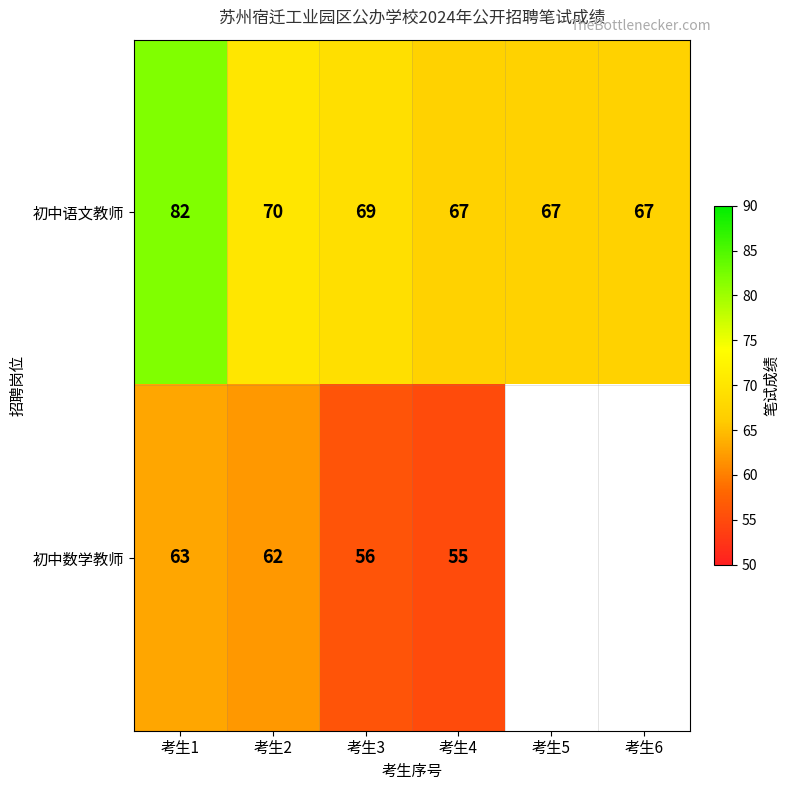

What is the difference between the highest and lowest values at 考生3?

13